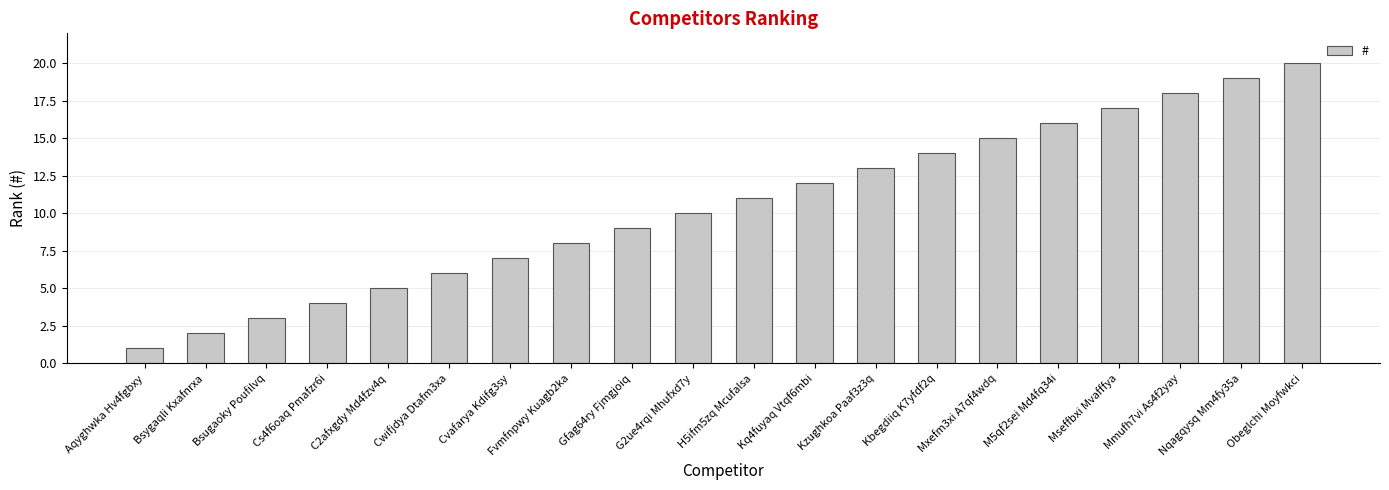

Count the number of categories in the chart.

20